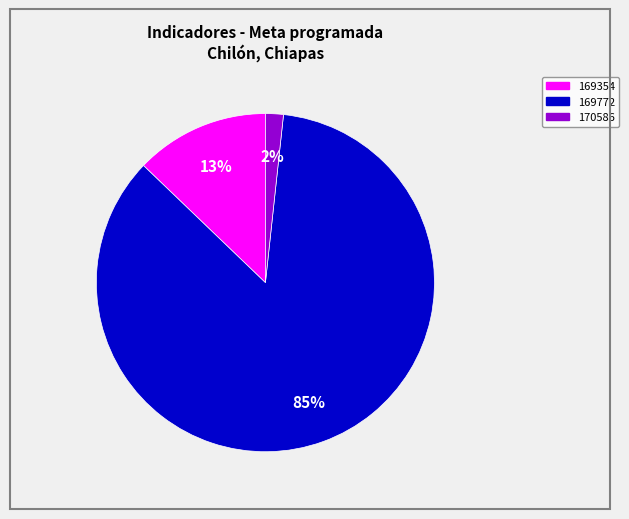

To the nearest percent, what is the difference between the 169354 and 170586 slice percentages?

11%